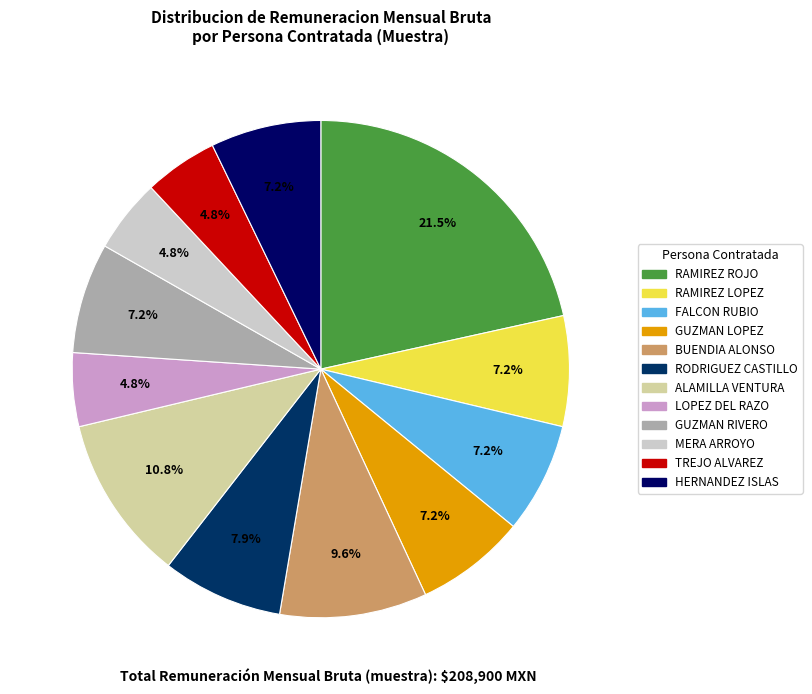

Is there any slice that represents more than half of the pie?

No